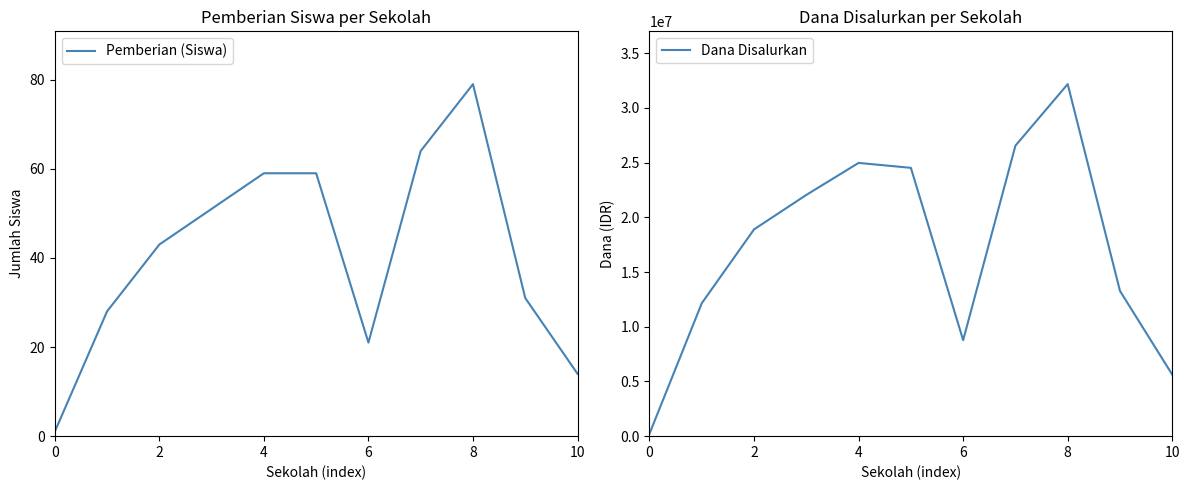

What is the difference between the maximum and minimum values in the Pemberian (Siswa) series?

78